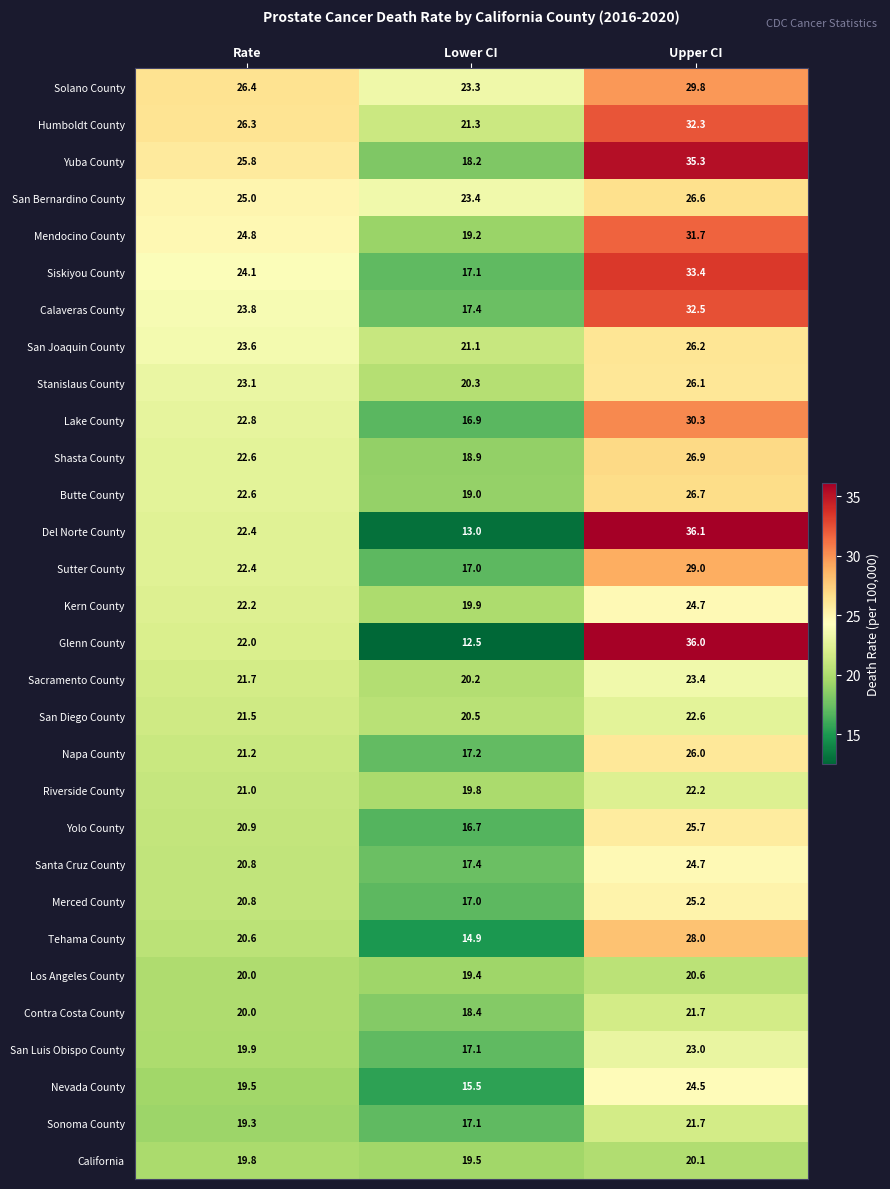

At how many categories does at least one series exceed 27?

1